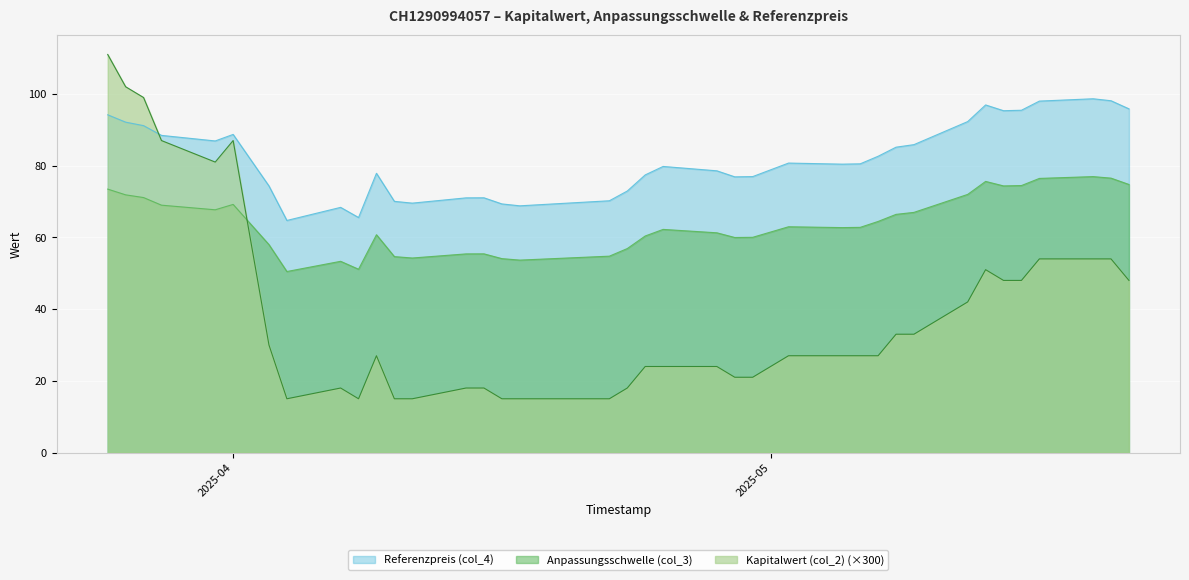

Between 2025-05-09 and 2025-04-08, which is larger?

2025-05-09